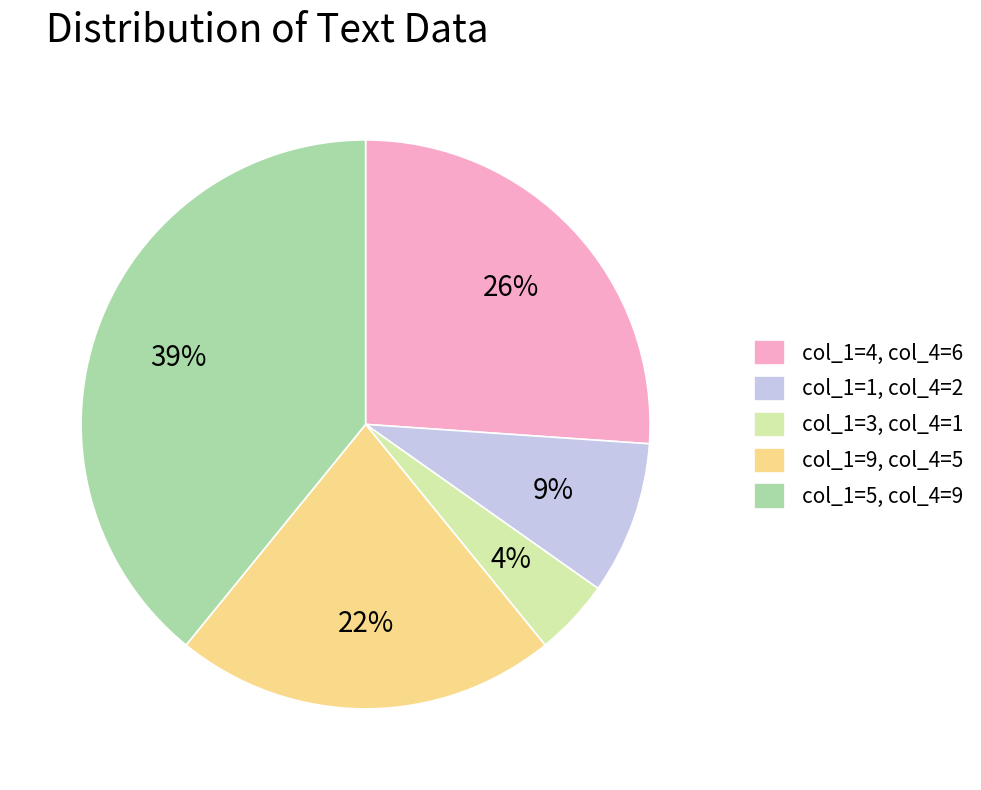

Rank the categories by value from lowest to highest.

col_1=3, col_4=1, col_1=1, col_4=2, col_1=9, col_4=5, col_1=4, col_4=6, col_1=5, col_4=9